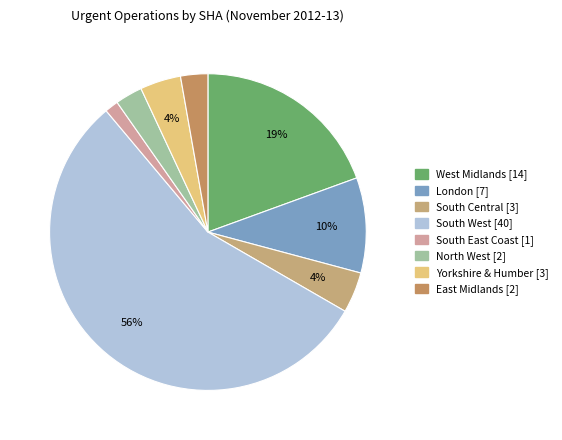

How many slices are in this pie chart?

8